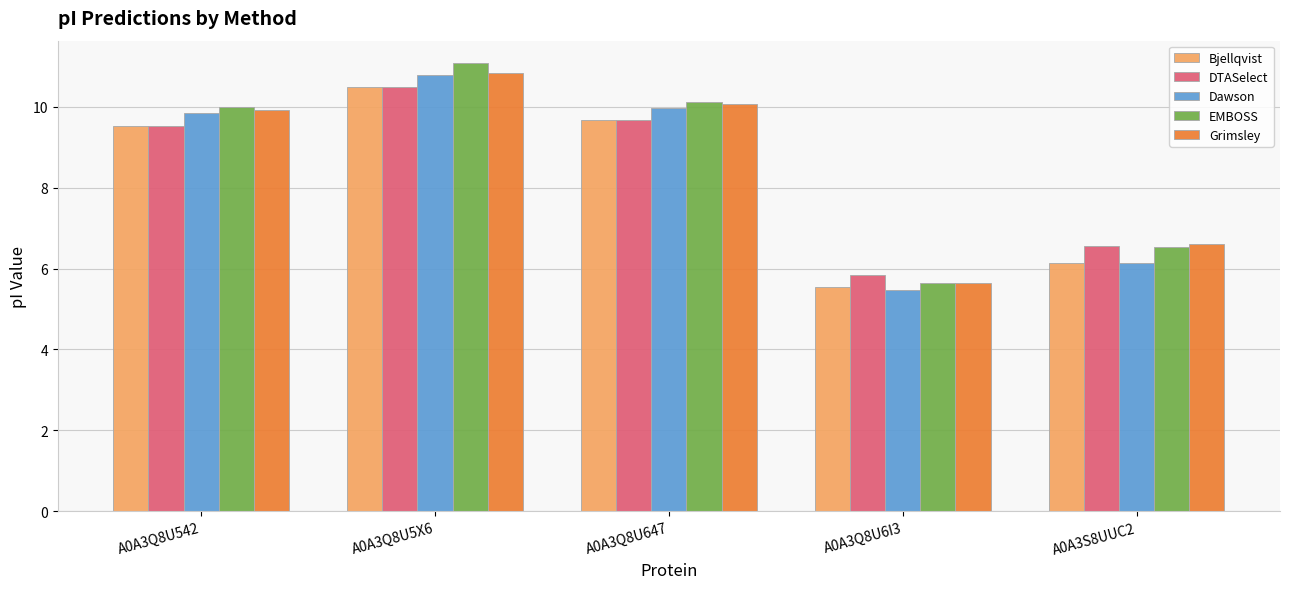

At which category does the chart reach its peak across all series?

A0A3Q8U5X6